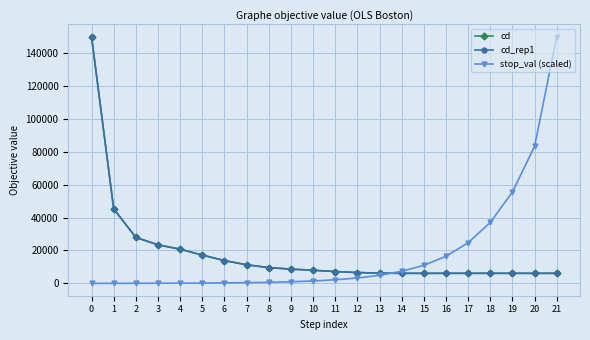

The value of cd_rep1 at 3 is 12160.4. True or false?

False